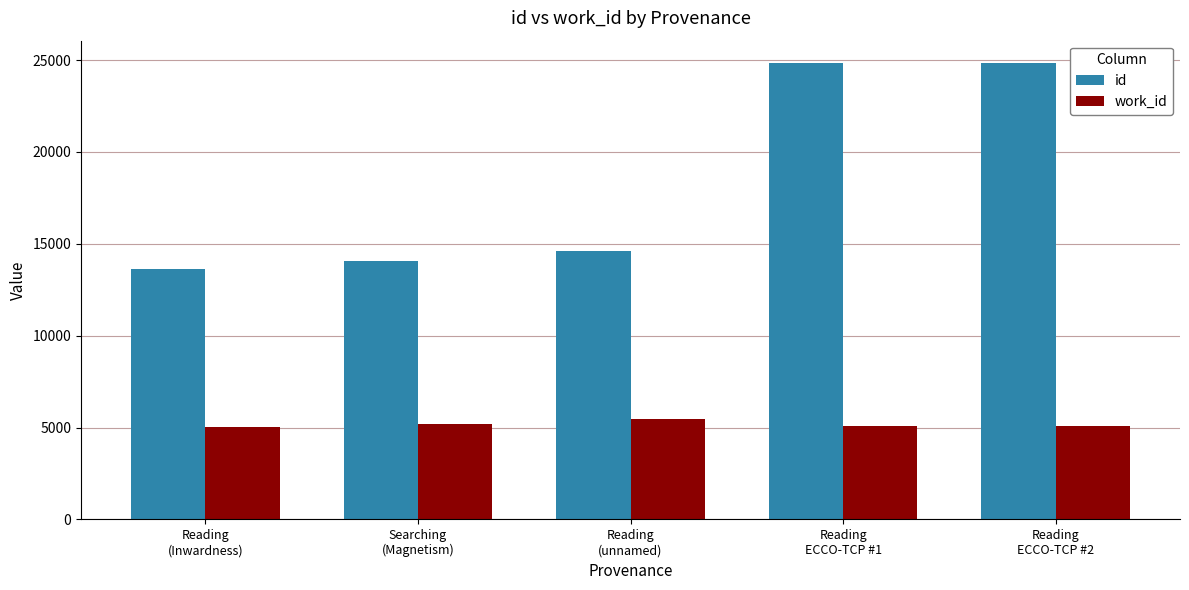

What is the minimum value shown in the chart?

5038